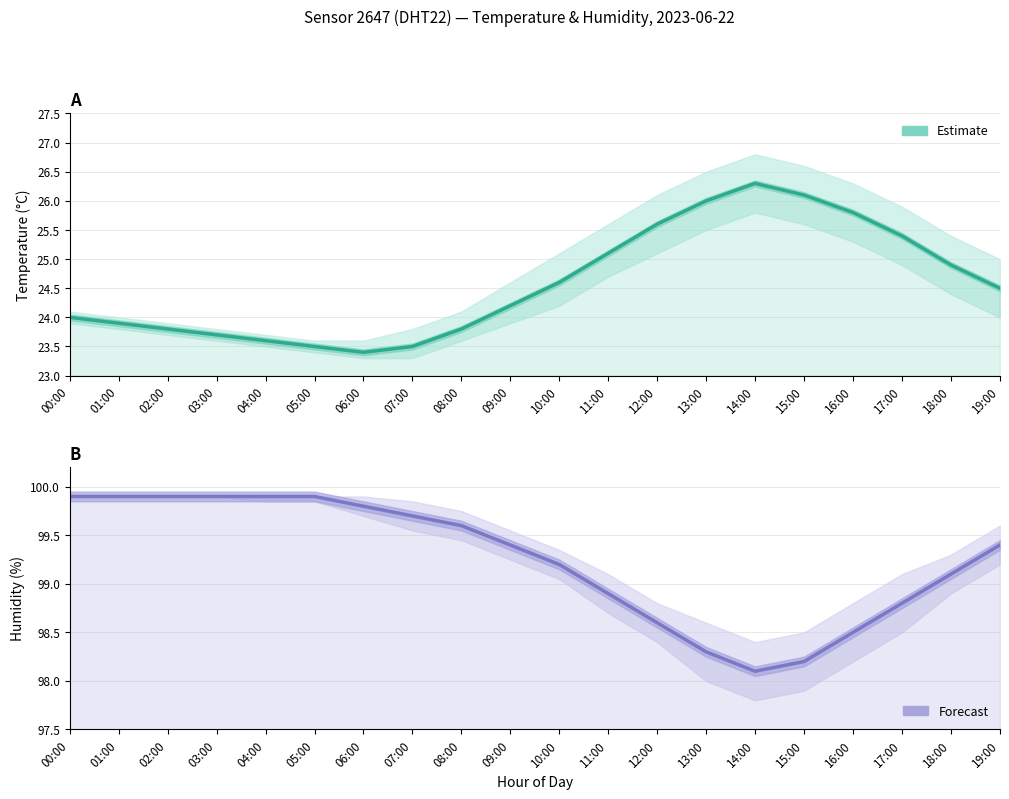

Reading left to right, list all the values displayed in this chart.

temperature: 00:00=24.0	01:00=23.9	02:00=23.8	03:00=23.7	04:00=23.6	05:00=23.5	06:00=23.4	07:00=23.5	08:00=23.8	09:00=24.2	10:00=24.6	11:00=25.1	12:00=25.6	13:00=26.0	14:00=26.3	15:00=26.1	16:00=25.8	17:00=25.4	18:00=24.9	19:00=24.5
humidity: 00:00=99.9	01:00=99.9	02:00=99.9	03:00=99.9	04:00=99.9	05:00=99.9	06:00=99.8	07:00=99.7	08:00=99.6	09:00=99.4	10:00=99.2	11:00=98.9	12:00=98.6	13:00=98.3	14:00=98.1	15:00=98.2	16:00=98.5	17:00=98.8	18:00=99.1	19:00=99.4